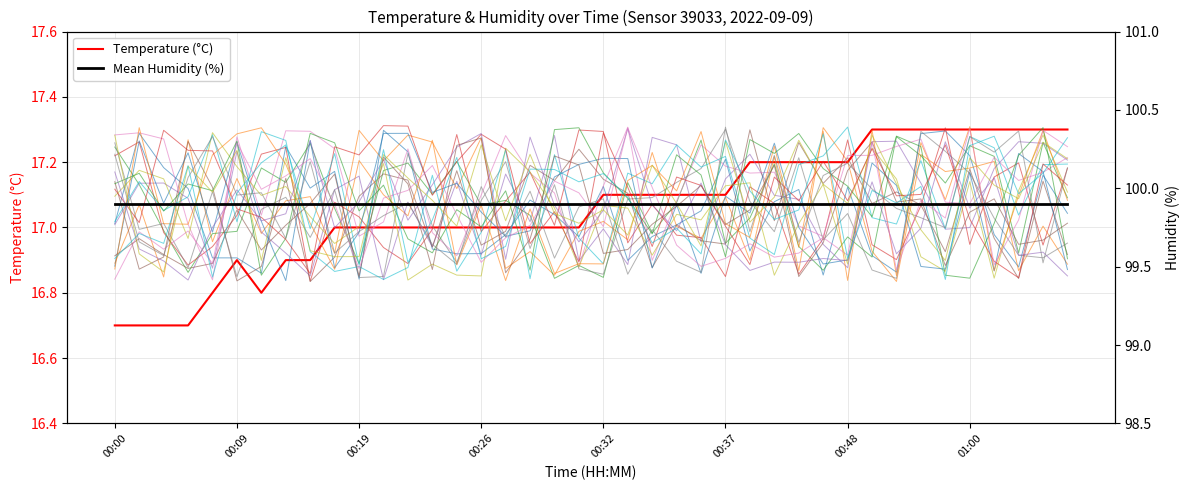

True or false: Mean Humidity (%) has a value of 138.2 at 23.

False